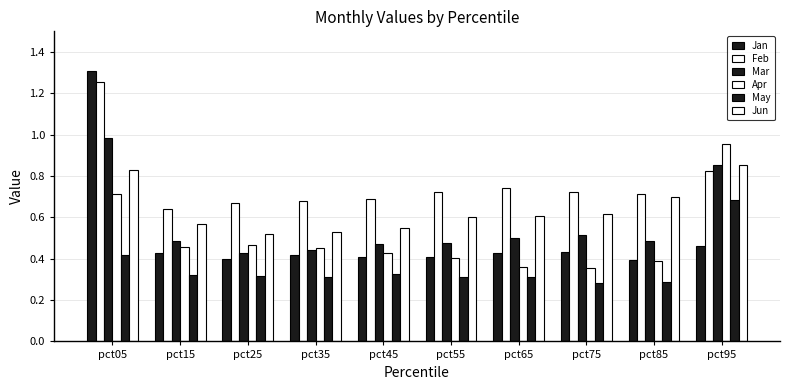

Which series has the largest total across all categories?

Feb